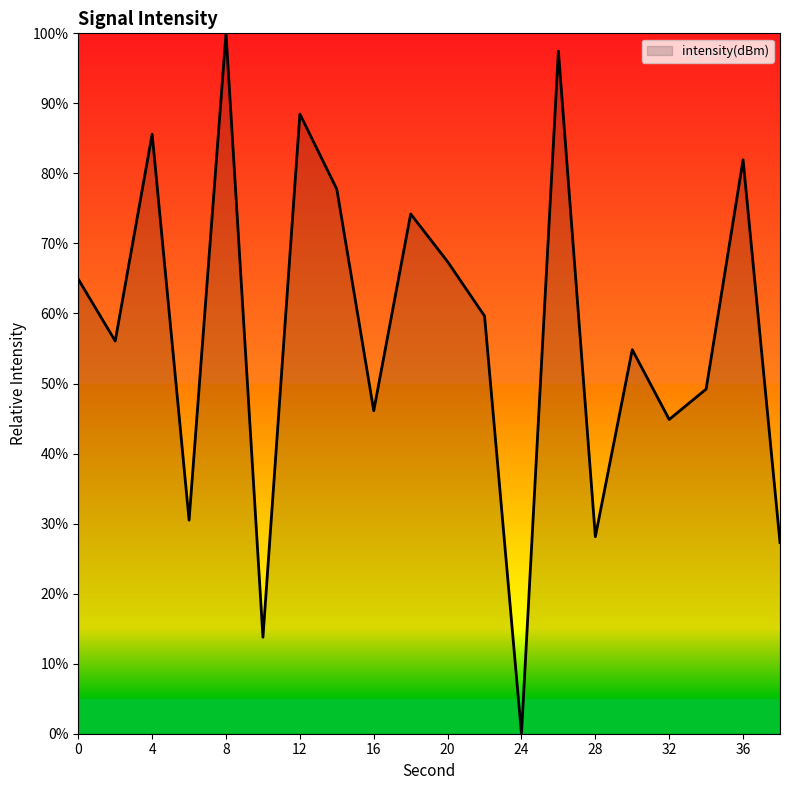

True or false: the data has more than 0 interior local peaks.

True